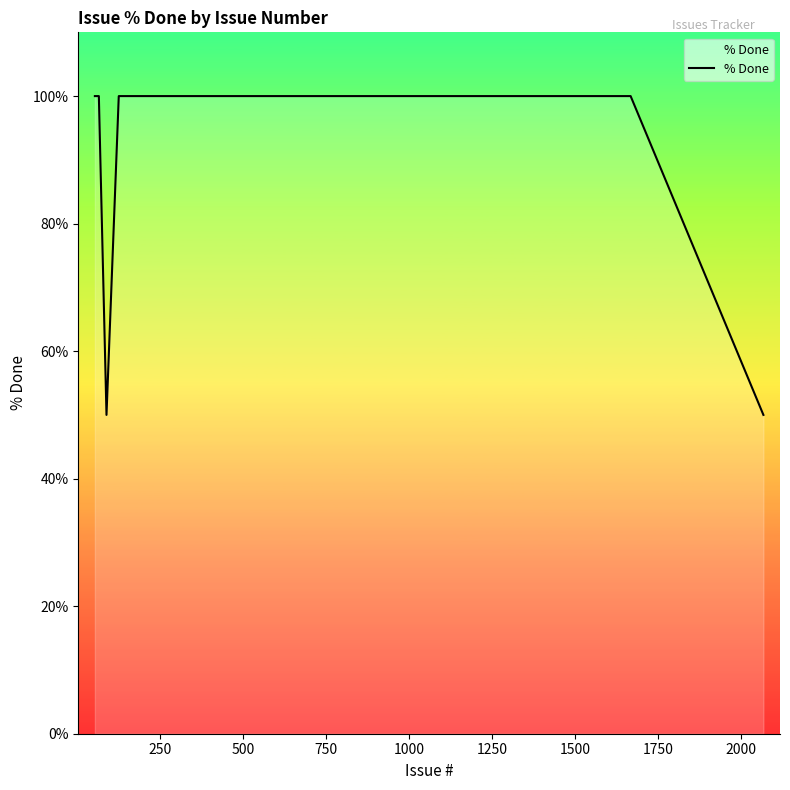

What is the maximum value shown in the chart?

100